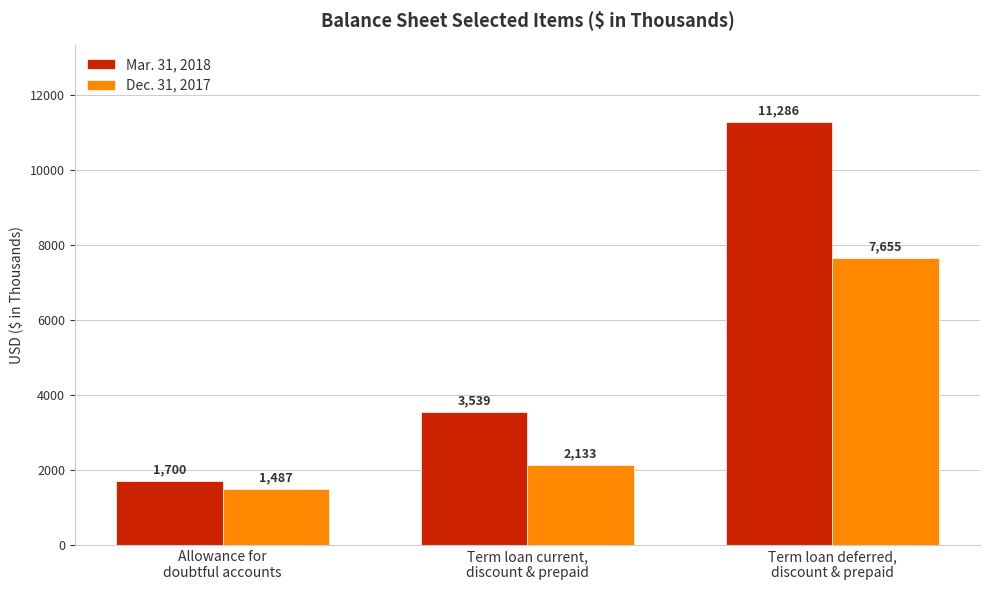

How many categories are shown in the chart?

3